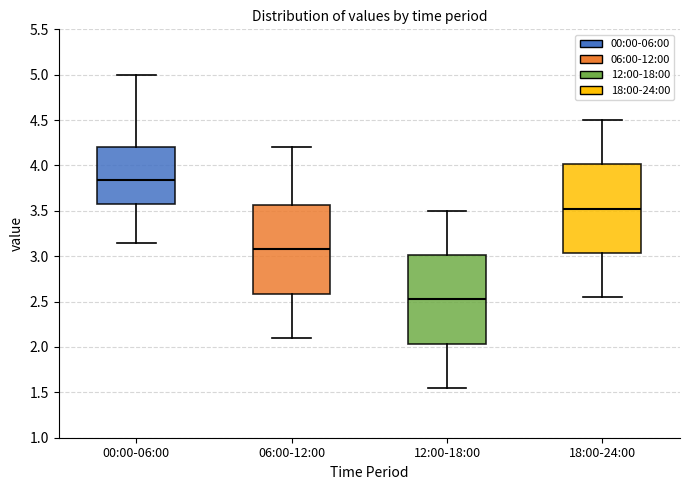

Which box has the lowest median line?

12:00-18:00